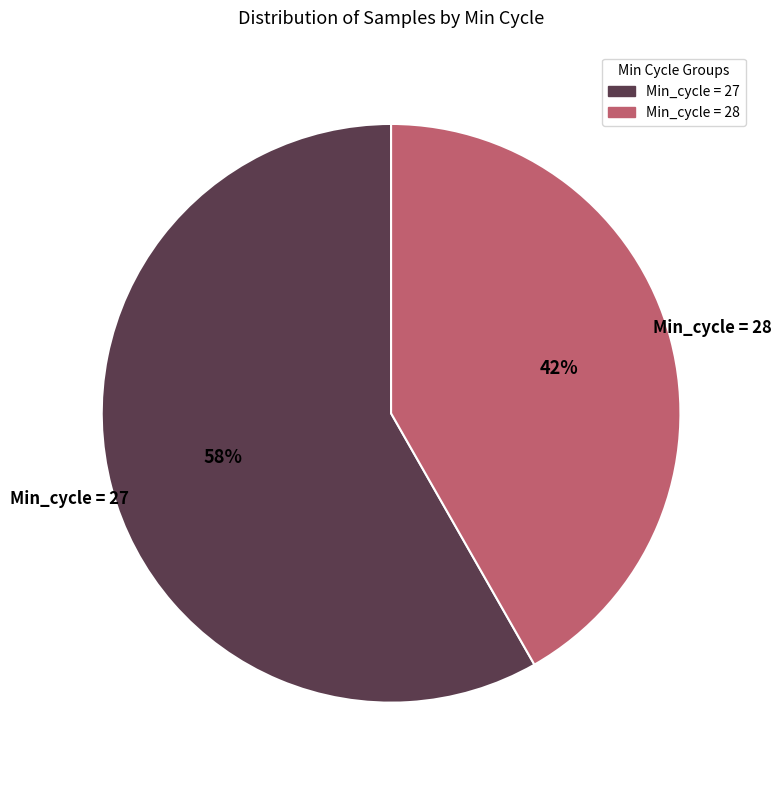

To the nearest percent, what is the difference between the largest and smallest slice percentages?

16%